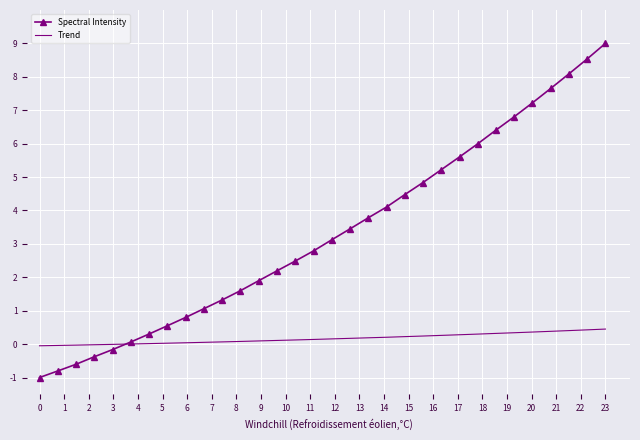

Which series has the widest spread of values?

Spectral Intensity